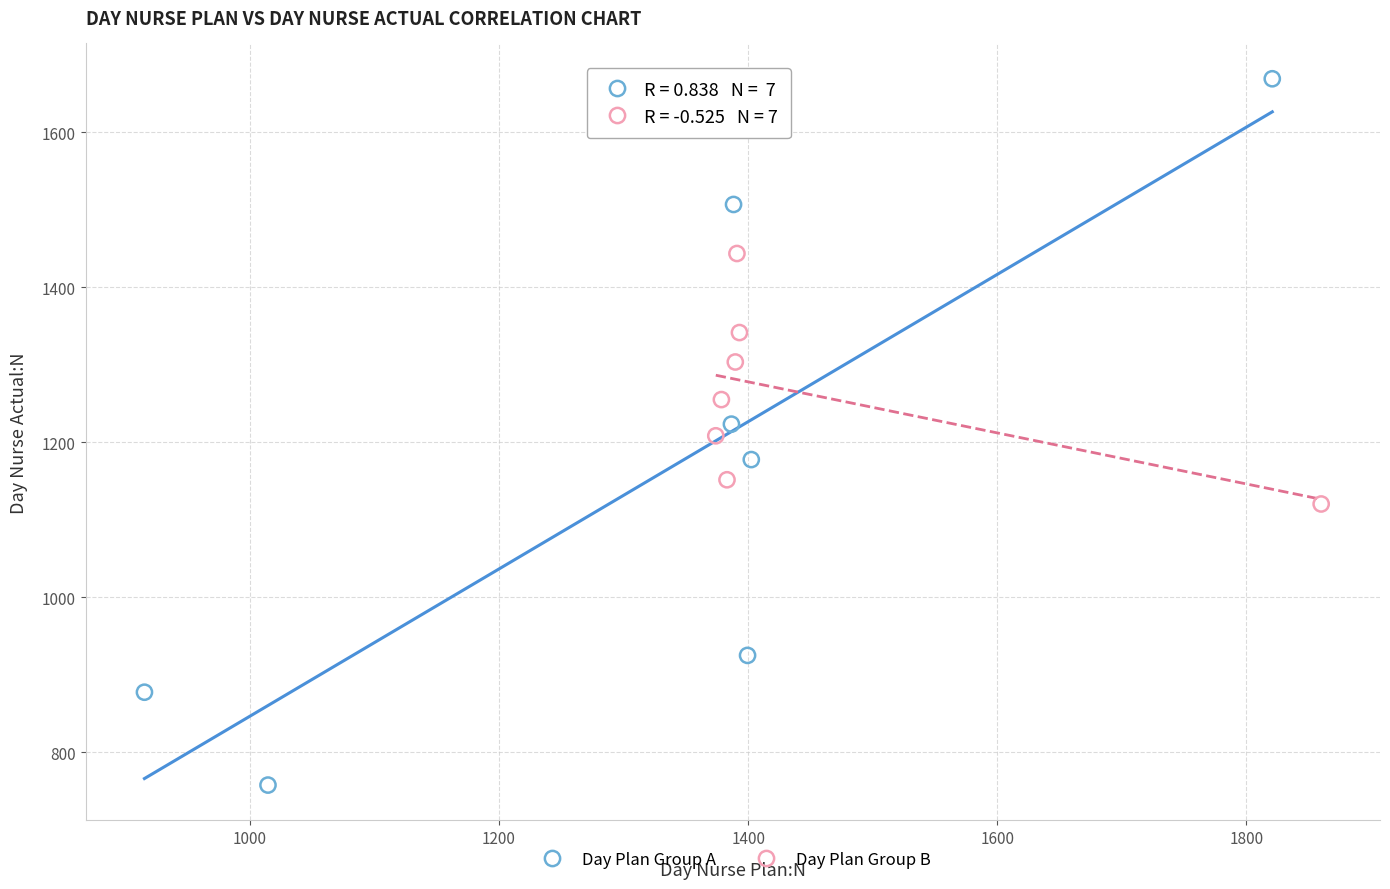

Which series contains the highest Y value?

Day Plan Group A